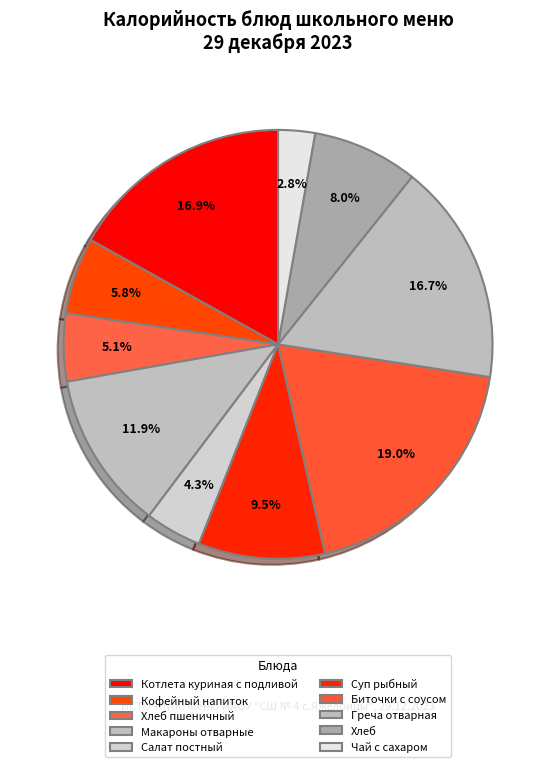

Is it true that Котлета куриная с подливой is 17% of the pie?

True